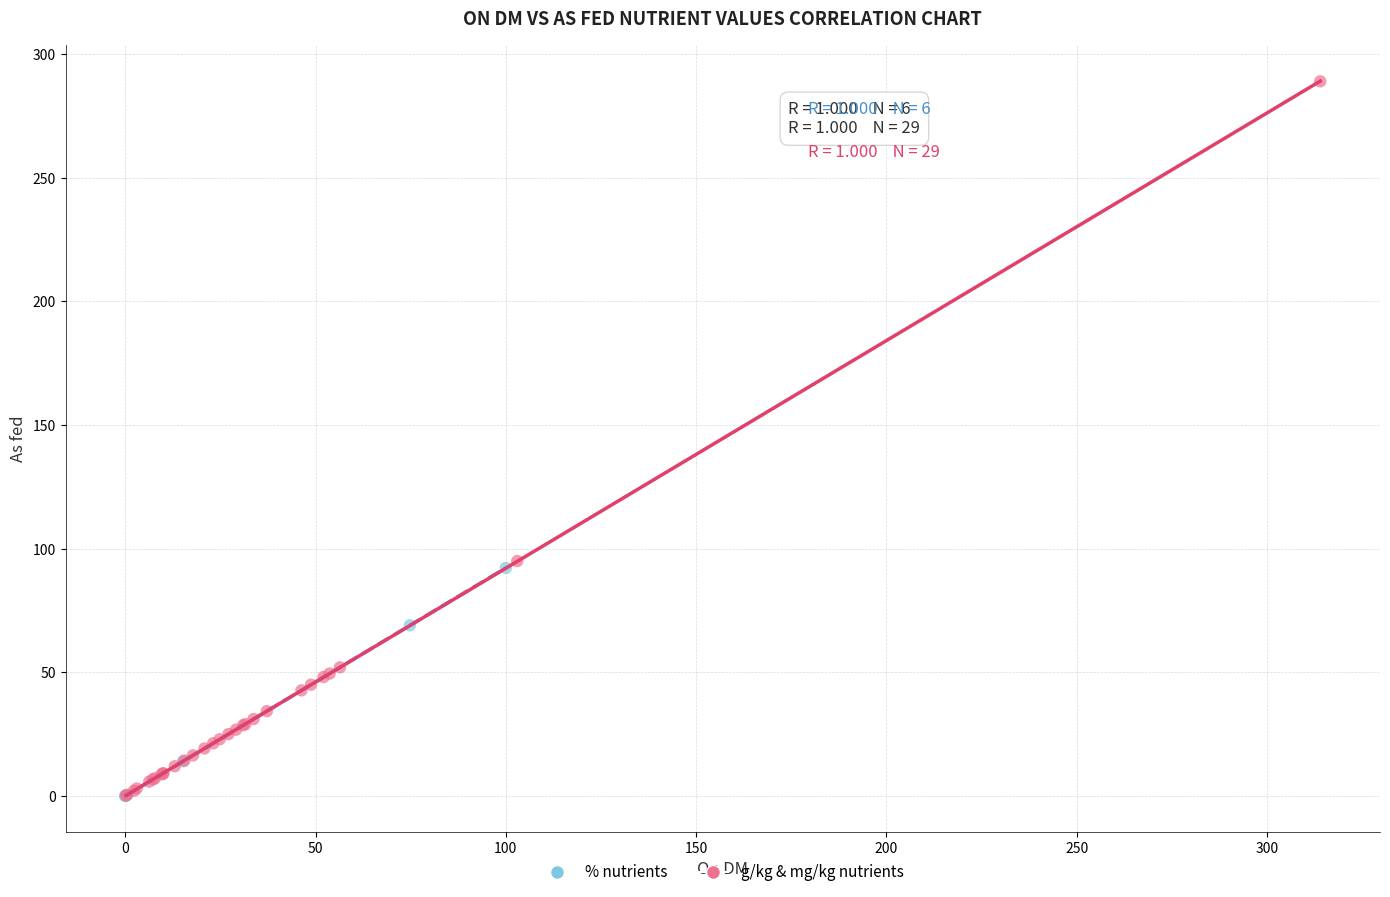

Which series has the largest Y range (max minus min)?

g/kg & mg/kg nutrients